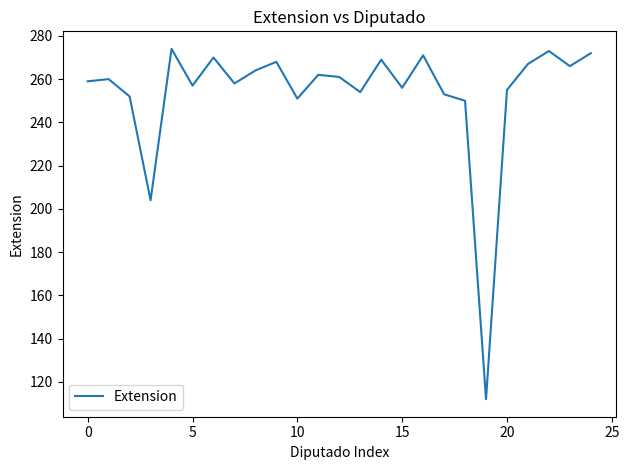

What is the minimum value shown in the chart?

112